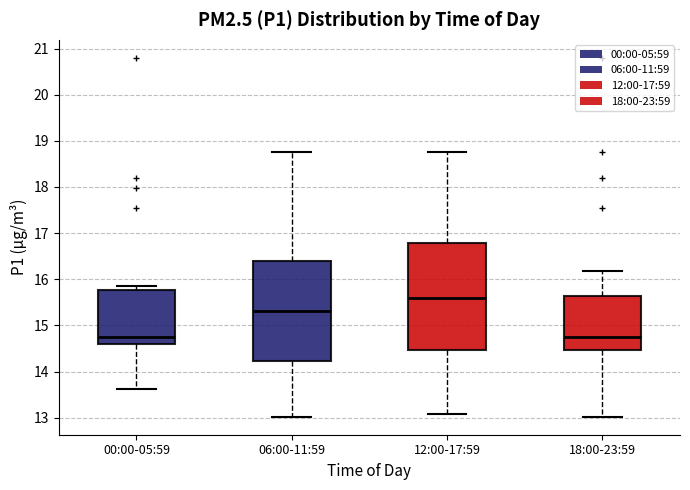

Reading left to right, transcribe this box plot: for each box, give where its median line is, the range the box spans, and where its two whiskers end, as read against the y-axis. The values are not printed on the chart, so give them approximately, as read against the axis.

00:00-05:59: median 14.8, box 14.6 to 15.8, whiskers 13.6 to 15.9
06:00-11:59: median 15.3, box 14.2 to 16.4, whiskers 13.0 to 18.8
12:00-17:59: median 15.6, box 14.5 to 16.8, whiskers 13.1 to 18.8
18:00-23:59: median 14.8, box 14.5 to 15.6, whiskers 13.0 to 16.2